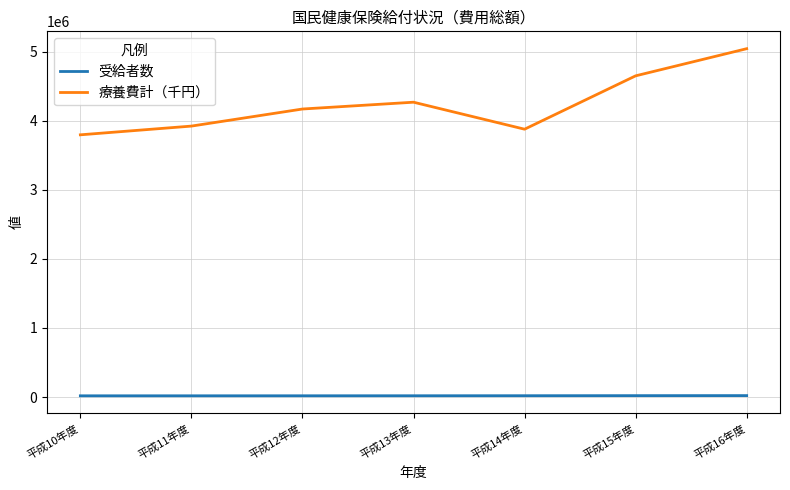

How many lines are shown in the chart?

2